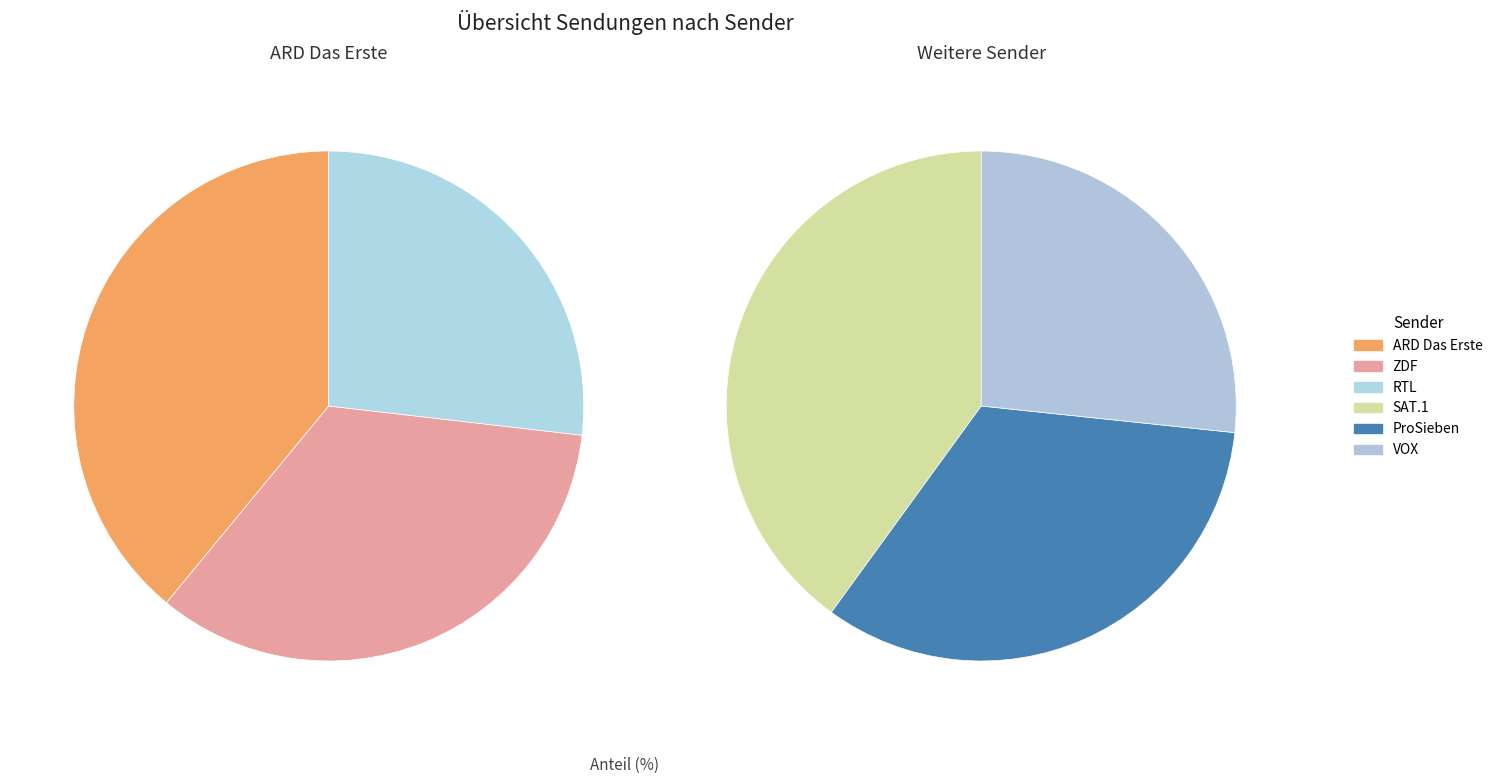

Does RTL account for over 50% of the chart?

No